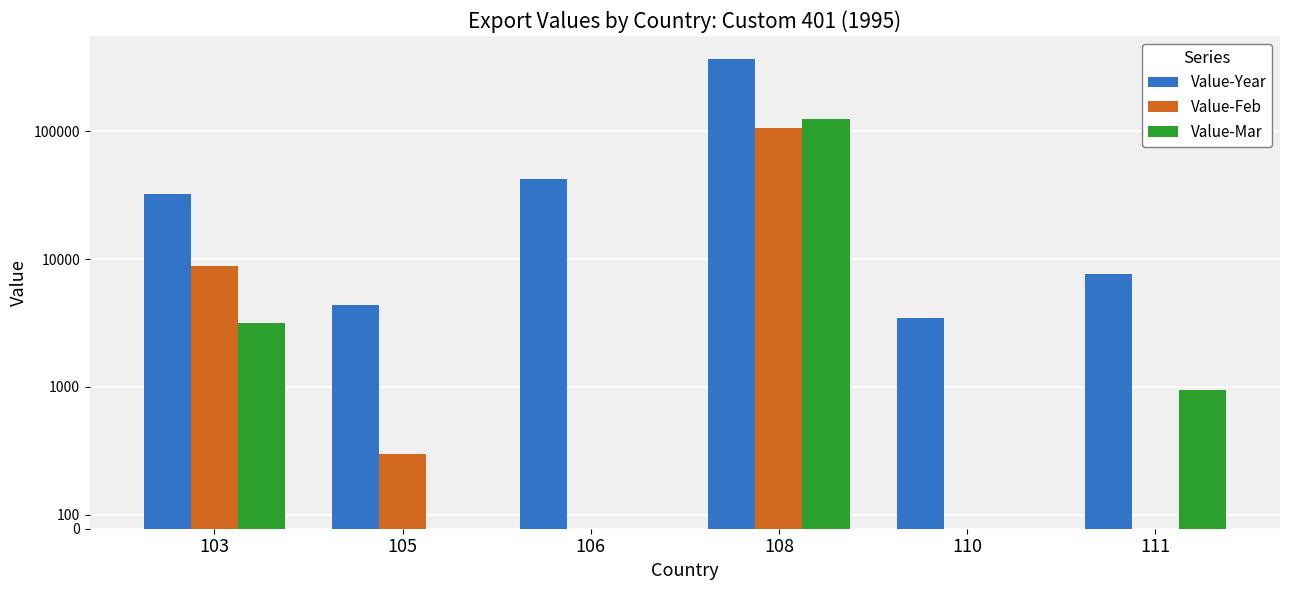

Reading left to right, extract all data points from this chart.

Value-Year: 32491	4404	42062	365512	3446	7707
Value-Feb: 8752	525	0	106295	0	0
Value-Mar: 3166	0	0	125798	0	980